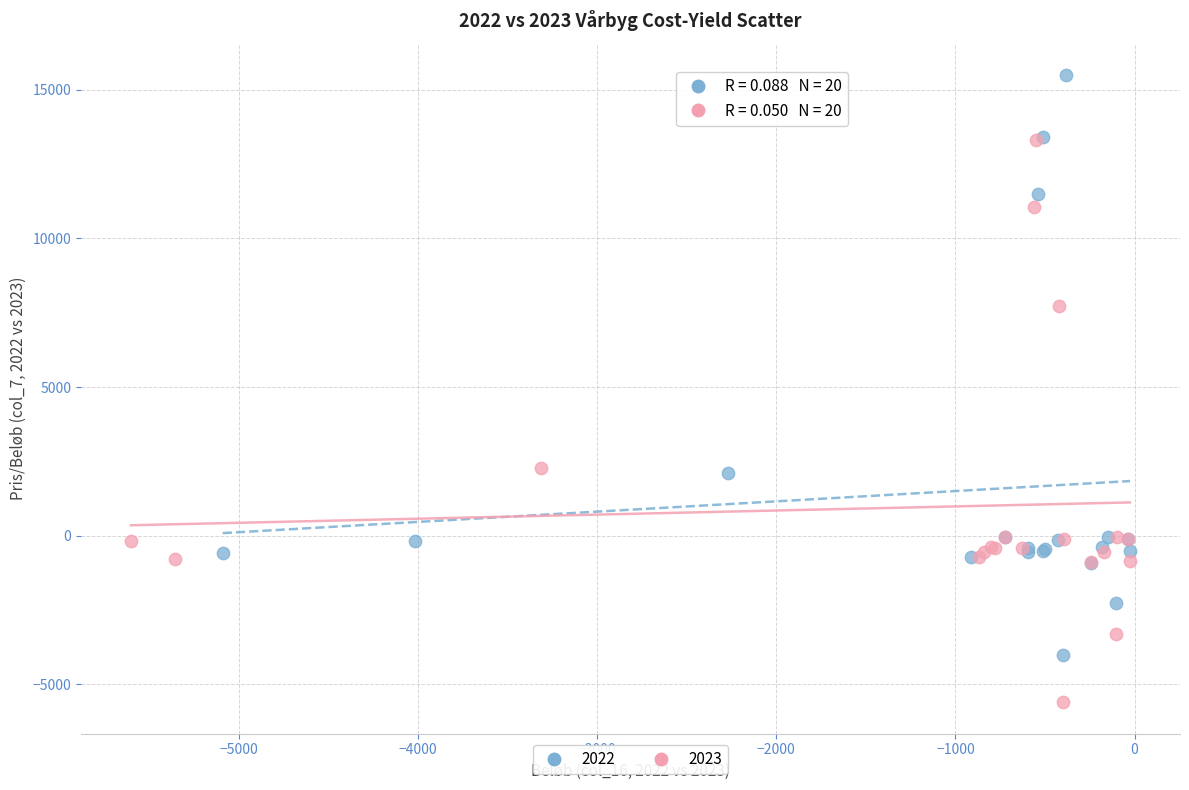

Which series reaches the maximum Y coordinate?

2022